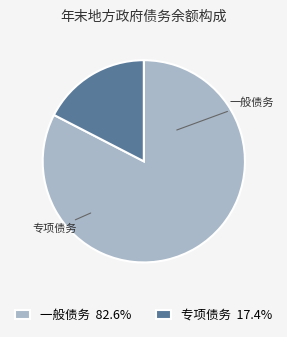

The 一般债务 slice represents 83% of the pie. True or false?

True